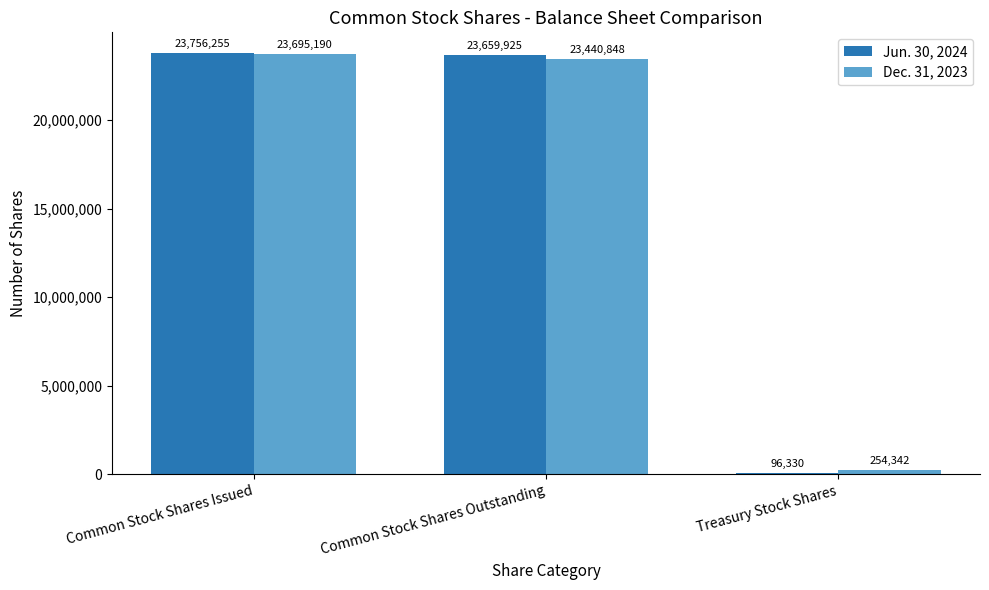

What is the difference between the maximum and second lowest values in the Dec. 31, 2023 series?

254342